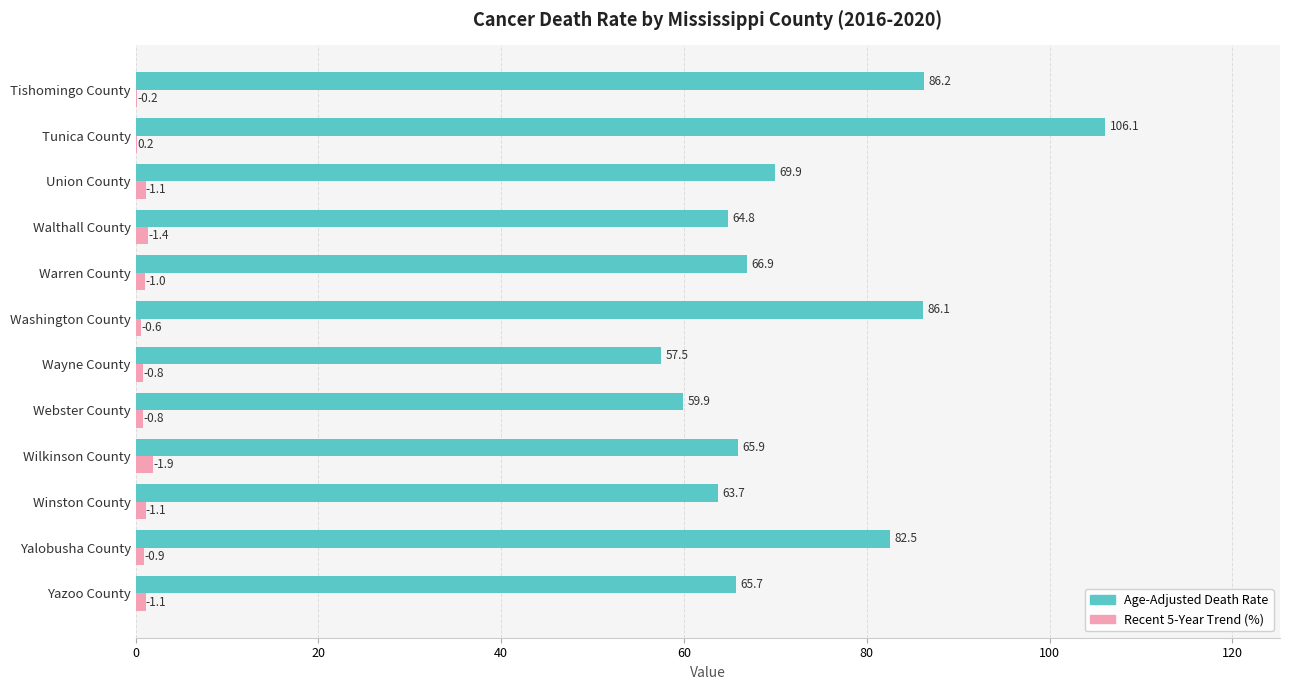

Which series has the widest spread of values?

Age-Adjusted Death Rate